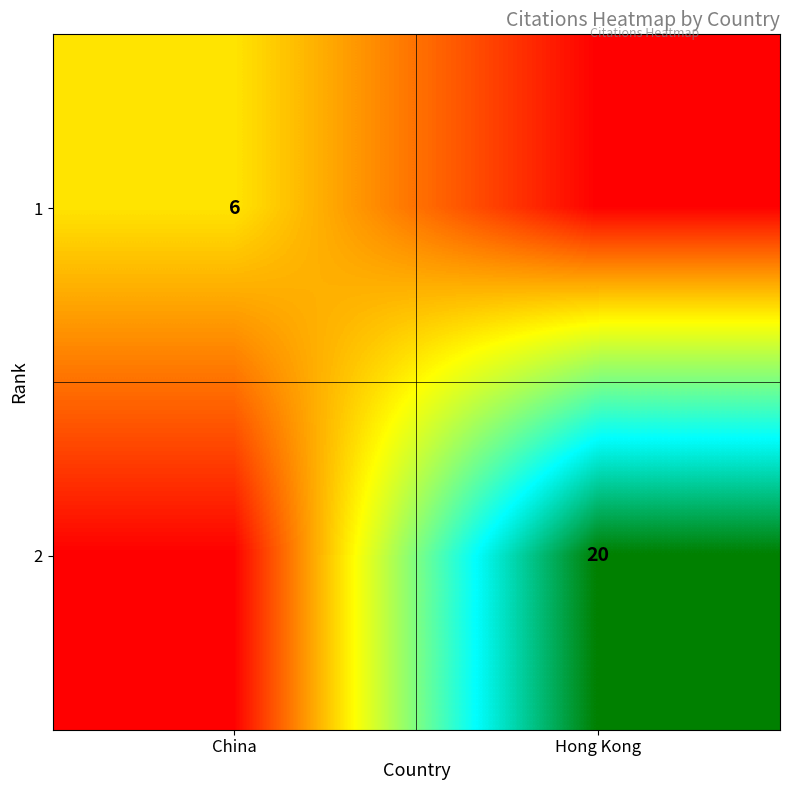

The value of 2 at Hong Kong is 20. True or false?

True